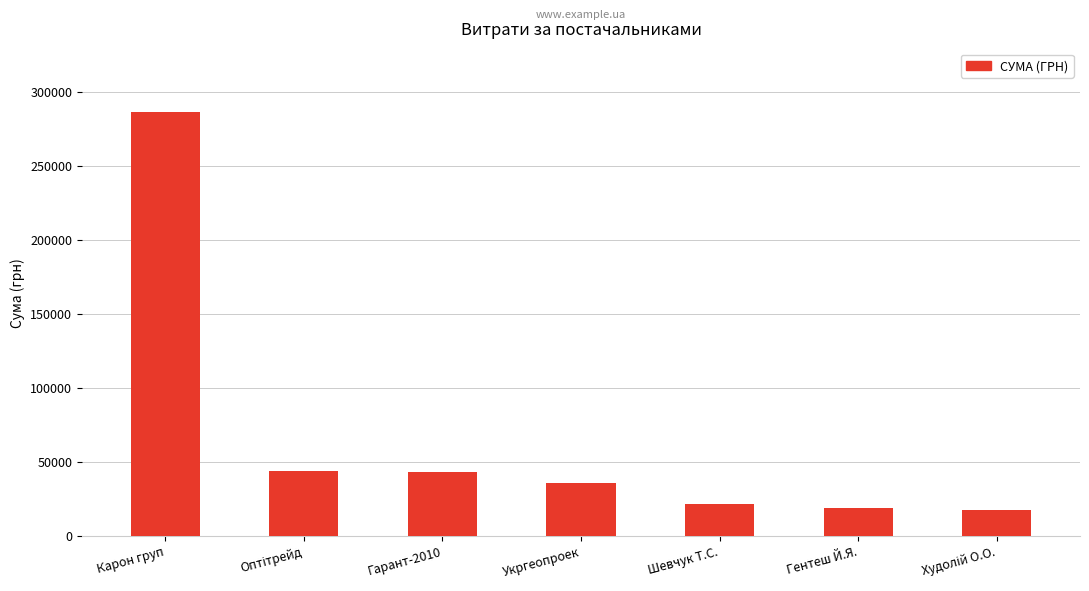

Between Шевчук Т.С. and Гарант-2010, which is larger?

Гарант-2010